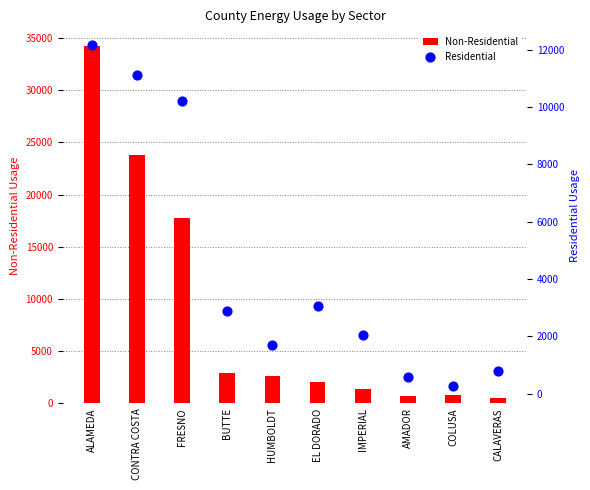

What is the total value across all series at CONTRA COSTA?

34894.4